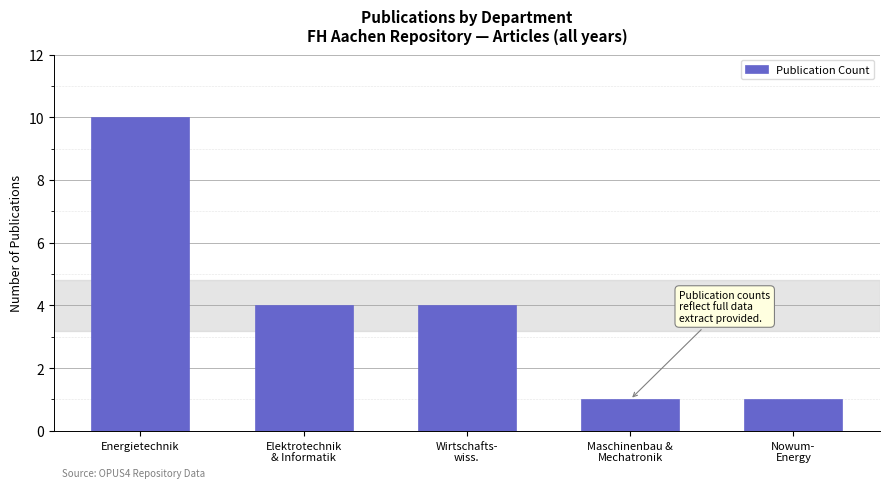

What is the average value?

4